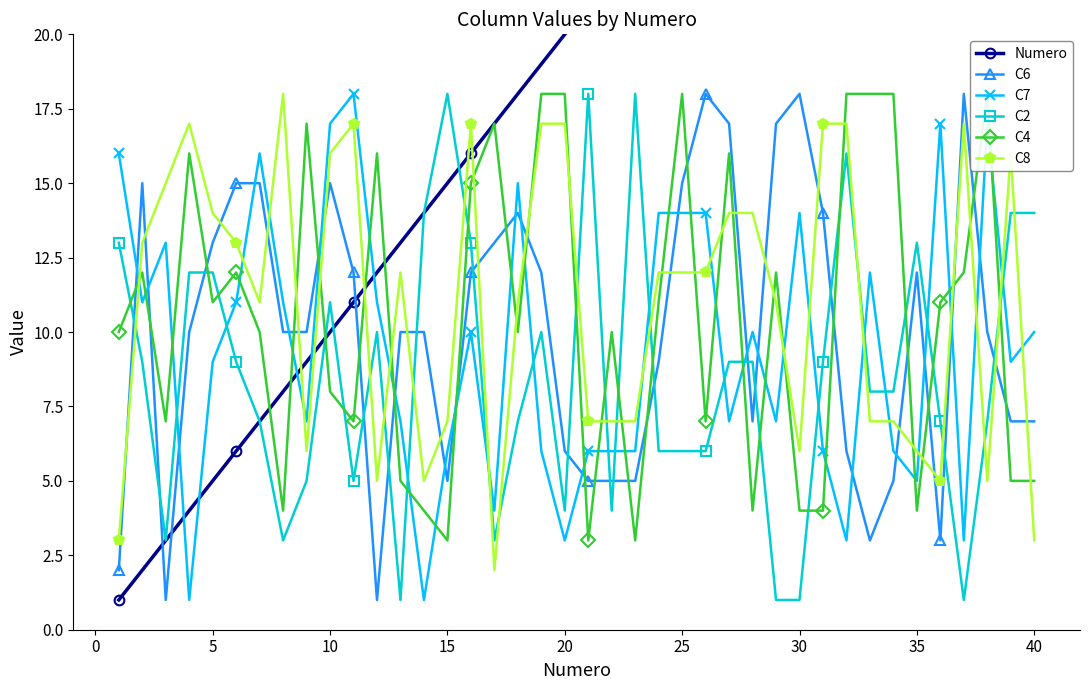

True or false: C6 has more than 1 interior local peaks.

True